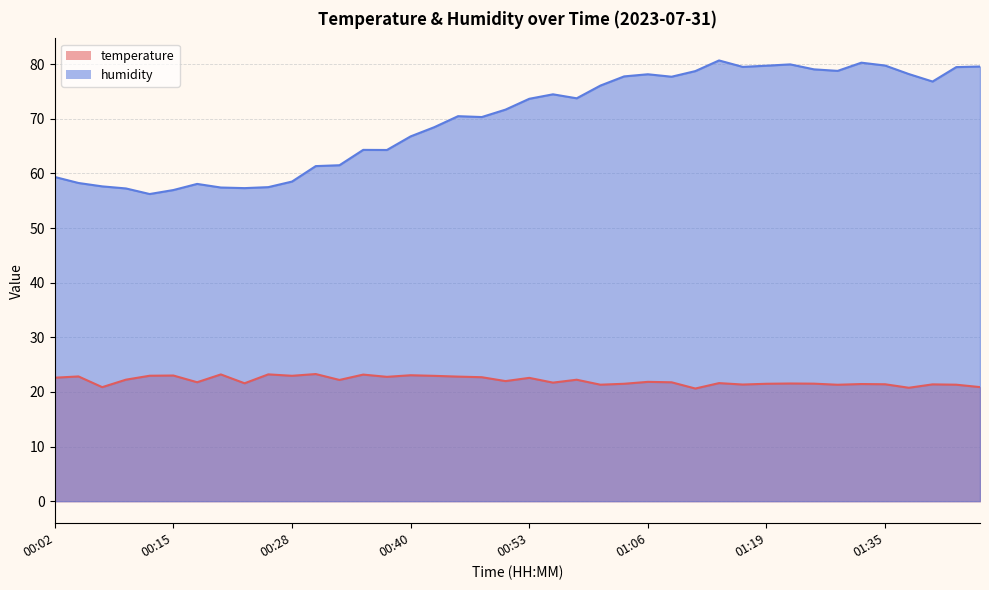

Reading left to right, transcribe all the data shown in this chart.

temperature: 22.6	22.8	20.9	22.2	23.0	23.0	21.8	23.2	21.6	23.2	22.9	23.3	22.2	23.2	22.8	23.1	22.9	22.8	22.7	22.0	22.6	21.7	22.2	21.3	21.5	21.8	21.8	20.6	21.6	21.4	21.5	21.5	21.5	21.3	21.4	21.4	20.8	21.4	21.3	20.9
humidity: 59.3	58.2	57.6	57.2	56.2	57.0	58.1	57.4	57.3	57.5	58.5	61.3	61.5	64.3	64.3	66.8	68.5	70.5	70.3	71.7	73.7	74.5	73.7	76.1	77.8	78.1	77.7	78.7	80.7	79.5	79.7	80.0	79.0	78.8	80.3	79.7	78.2	76.8	79.5	79.6